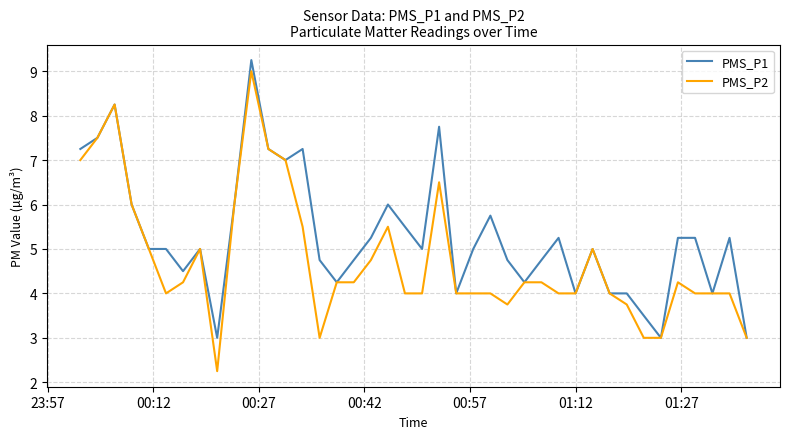

Which series has the widest spread of values?

PMS_P2